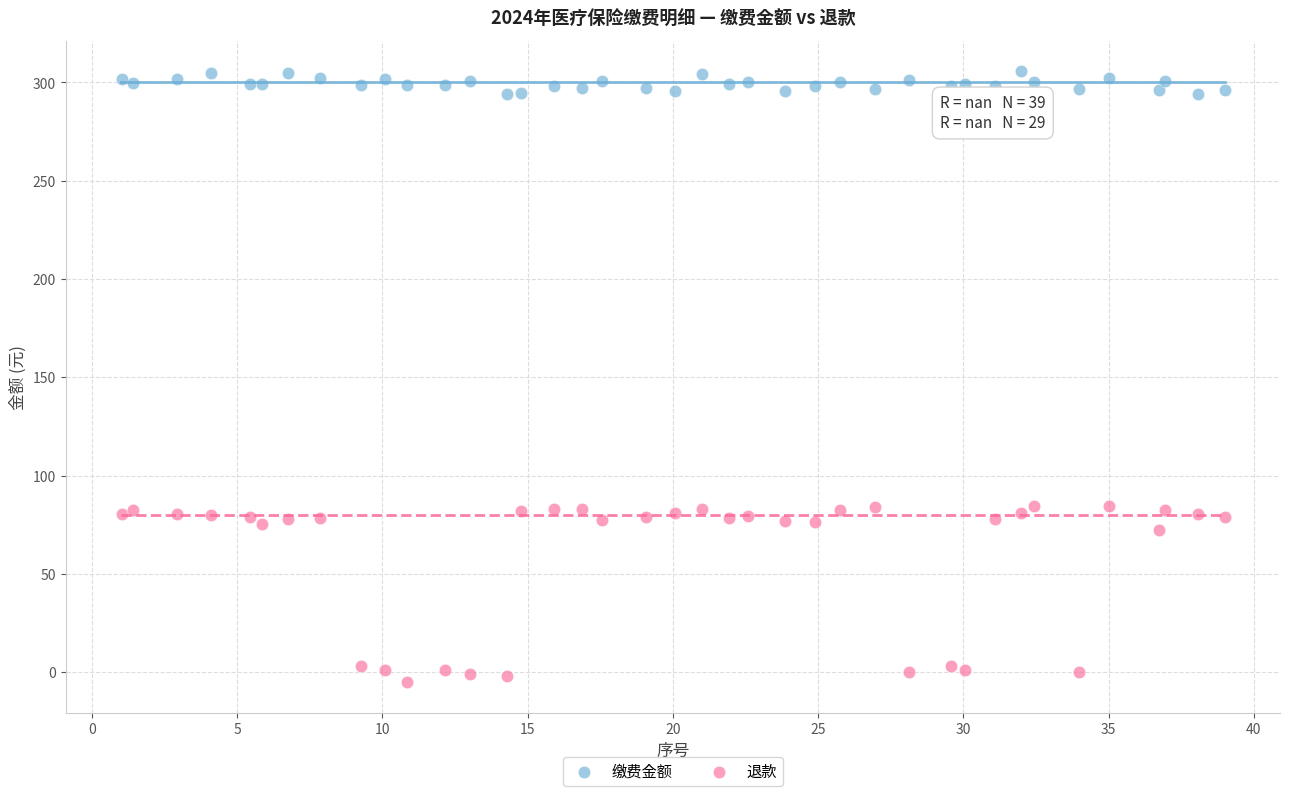

Which series contains the lowest Y value?

退款